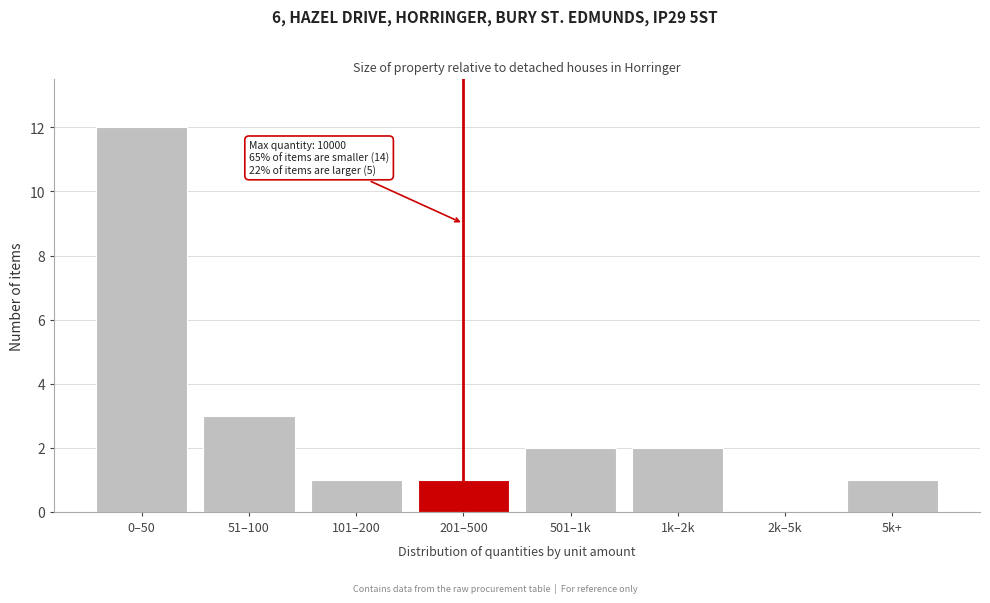

Reading right to left, list all the values displayed in this chart.

5k+=1	2k–5k=0	1k–2k=2	501–1k=2	201–500=1	101–200=1	51–100=3	0–50=12